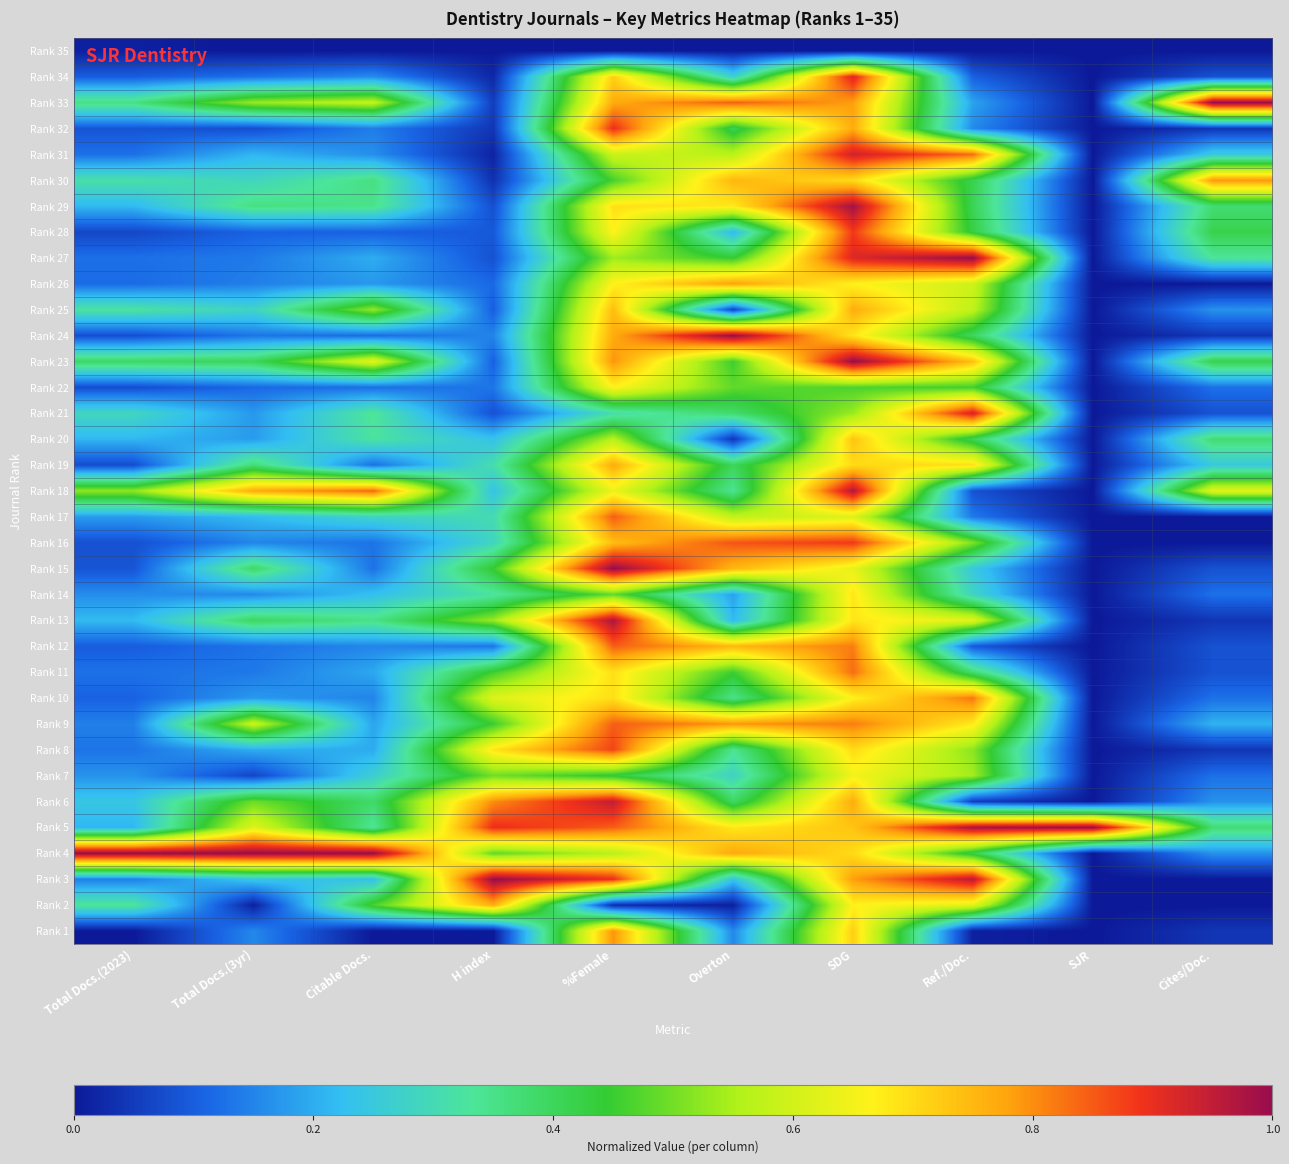

Reading right to left, list all the values displayed in this chart.

Rank 35: Cites/Doc.=0.0	SJR=0.0	Ref./Doc.=0.0	SDG=0.0	Overton=0.0	%Female=0.0	H index=0.0	Citable Docs.=0.0	Total Docs.(3yr)=0.0	Total Docs.(2023)=0.0
Rank 34: Cites/Doc.=0.1	SJR=0.0	Ref./Doc.=0.1	SDG=0.9	Overton=0.3	%Female=0.7	H index=0.0	Citable Docs.=0.2	Total Docs.(3yr)=0.1	Total Docs.(2023)=0.1
Rank 33: Cites/Doc.=1.0	SJR=0.0	Ref./Doc.=0.2	SDG=0.8	Overton=0.8	%Female=0.8	H index=0.1	Citable Docs.=0.6	Total Docs.(3yr)=0.5	Total Docs.(2023)=0.4
Rank 32: Cites/Doc.=0.0	SJR=0.0	Ref./Doc.=0.2	SDG=0.8	Overton=0.4	%Female=0.9	H index=0.0	Citable Docs.=0.1	Total Docs.(3yr)=0.1	Total Docs.(2023)=0.1
Rank 31: Cites/Doc.=0.2	SJR=0.0	Ref./Doc.=0.8	SDG=0.9	Overton=0.6	%Female=0.6	H index=0.0	Citable Docs.=0.2	Total Docs.(3yr)=0.2	Total Docs.(2023)=0.1
Rank 30: Cites/Doc.=0.8	SJR=0.0	Ref./Doc.=0.4	SDG=0.7	Overton=0.8	%Female=0.5	H index=0.0	Citable Docs.=0.4	Total Docs.(3yr)=0.3	Total Docs.(2023)=0.3
Rank 29: Cites/Doc.=0.4	SJR=0.0	Ref./Doc.=0.4	SDG=1.0	Overton=0.7	%Female=0.7	H index=0.1	Citable Docs.=0.3	Total Docs.(3yr)=0.4	Total Docs.(2023)=0.2
Rank 28: Cites/Doc.=0.4	SJR=0.0	Ref./Doc.=0.4	SDG=0.9	Overton=0.2	%Female=0.7	H index=0.1	Citable Docs.=0.1	Total Docs.(3yr)=0.1	Total Docs.(2023)=0.1
Rank 27: Cites/Doc.=0.3	SJR=0.0	Ref./Doc.=1.0	SDG=0.9	Overton=0.4	%Female=0.5	H index=0.1	Citable Docs.=0.2	Total Docs.(3yr)=0.1	Total Docs.(2023)=0.1
Rank 26: Cites/Doc.=0.0	SJR=0.0	Ref./Doc.=0.6	SDG=0.7	Overton=0.8	%Female=0.7	H index=0.1	Citable Docs.=0.2	Total Docs.(3yr)=0.1	Total Docs.(2023)=0.1
Rank 25: Cites/Doc.=0.2	SJR=0.0	Ref./Doc.=0.6	SDG=0.8	Overton=0.1	%Female=0.7	H index=0.1	Citable Docs.=0.5	Total Docs.(3yr)=0.3	Total Docs.(2023)=0.3
Rank 24: Cites/Doc.=0.0	SJR=0.0	Ref./Doc.=0.4	SDG=0.7	Overton=1.0	%Female=0.8	H index=0.2	Citable Docs.=0.1	Total Docs.(3yr)=0.1	Total Docs.(2023)=0.1
Rank 23: Cites/Doc.=0.4	SJR=0.0	Ref./Doc.=0.7	SDG=1.0	Overton=0.5	%Female=0.8	H index=0.1	Citable Docs.=0.6	Total Docs.(3yr)=0.4	Total Docs.(2023)=0.4
Rank 22: Cites/Doc.=0.1	SJR=0.0	Ref./Doc.=0.5	SDG=0.5	Overton=0.5	%Female=0.7	H index=0.1	Citable Docs.=0.1	Total Docs.(3yr)=0.1	Total Docs.(2023)=0.1
Rank 21: Cites/Doc.=0.1	SJR=0.0	Ref./Doc.=0.9	SDG=0.5	Overton=0.4	%Female=0.3	H index=0.1	Citable Docs.=0.3	Total Docs.(3yr)=0.2	Total Docs.(2023)=0.3
Rank 20: Cites/Doc.=0.4	SJR=0.0	Ref./Doc.=0.4	SDG=0.7	Overton=0.0	%Female=0.6	H index=0.2	Citable Docs.=0.3	Total Docs.(3yr)=0.2	Total Docs.(2023)=0.2
Rank 19: Cites/Doc.=0.2	SJR=0.0	Ref./Doc.=0.7	SDG=0.7	Overton=0.4	%Female=0.8	H index=0.3	Citable Docs.=0.1	Total Docs.(3yr)=0.4	Total Docs.(2023)=0.1
Rank 18: Cites/Doc.=0.6	SJR=0.0	Ref./Doc.=0.1	SDG=1.0	Overton=0.3	%Female=0.6	H index=0.2	Citable Docs.=0.8	Total Docs.(3yr)=0.8	Total Docs.(2023)=0.5
Rank 17: Cites/Doc.=0.0	SJR=0.0	Ref./Doc.=0.1	SDG=0.6	Overton=0.6	%Female=0.8	H index=0.3	Citable Docs.=0.3	Total Docs.(3yr)=0.2	Total Docs.(2023)=0.2
Rank 16: Cites/Doc.=0.0	SJR=0.0	Ref./Doc.=0.5	SDG=0.9	Overton=0.9	%Female=0.7	H index=0.3	Citable Docs.=0.1	Total Docs.(3yr)=0.2	Total Docs.(2023)=0.1
Rank 15: Cites/Doc.=0.1	SJR=0.0	Ref./Doc.=0.2	SDG=0.6	Overton=0.8	%Female=1.0	H index=0.4	Citable Docs.=0.1	Total Docs.(3yr)=0.4	Total Docs.(2023)=0.1
Rank 14: Cites/Doc.=0.1	SJR=0.0	Ref./Doc.=0.3	SDG=0.7	Overton=0.2	%Female=0.5	H index=0.3	Citable Docs.=0.2	Total Docs.(3yr)=0.2	Total Docs.(2023)=0.2
Rank 13: Cites/Doc.=0.0	SJR=0.0	Ref./Doc.=0.6	SDG=0.7	Overton=0.2	%Female=1.0	H index=0.5	Citable Docs.=0.4	Total Docs.(3yr)=0.4	Total Docs.(2023)=0.2
Rank 12: Cites/Doc.=0.1	SJR=0.0	Ref./Doc.=0.1	SDG=0.8	Overton=0.8	%Female=0.8	H index=0.1	Citable Docs.=0.2	Total Docs.(3yr)=0.1	Total Docs.(2023)=0.1
Rank 11: Cites/Doc.=0.1	SJR=0.0	Ref./Doc.=0.4	SDG=0.8	Overton=0.5	%Female=0.7	H index=0.5	Citable Docs.=0.2	Total Docs.(3yr)=0.1	Total Docs.(2023)=0.1
Rank 10: Cites/Doc.=0.1	SJR=0.0	Ref./Doc.=0.8	SDG=0.7	Overton=0.4	%Female=0.7	H index=0.6	Citable Docs.=0.2	Total Docs.(3yr)=0.2	Total Docs.(2023)=0.1
Rank 9: Cites/Doc.=0.2	SJR=0.0	Ref./Doc.=0.7	SDG=0.8	Overton=0.8	%Female=0.8	H index=0.5	Citable Docs.=0.2	Total Docs.(3yr)=0.6	Total Docs.(2023)=0.1
Rank 8: Cites/Doc.=0.0	SJR=0.0	Ref./Doc.=0.5	SDG=0.7	Overton=0.3	%Female=0.9	H index=0.7	Citable Docs.=0.2	Total Docs.(3yr)=0.2	Total Docs.(2023)=0.1
Rank 7: Cites/Doc.=0.1	SJR=0.0	Ref./Doc.=0.5	SDG=0.7	Overton=0.3	%Female=0.4	H index=0.5	Citable Docs.=0.3	Total Docs.(3yr)=0.1	Total Docs.(2023)=0.2
Rank 6: Cites/Doc.=0.2	SJR=0.0	Ref./Doc.=0.1	SDG=0.8	Overton=0.4	%Female=0.9	H index=0.8	Citable Docs.=0.4	Total Docs.(3yr)=0.5	Total Docs.(2023)=0.2
Rank 5: Cites/Doc.=0.4	SJR=1.0	Ref./Doc.=1.0	SDG=0.7	Overton=0.7	%Female=0.8	H index=0.9	Citable Docs.=0.3	Total Docs.(3yr)=0.6	Total Docs.(2023)=0.2
Rank 4: Cites/Doc.=0.2	SJR=0.0	Ref./Doc.=0.4	SDG=0.7	Overton=0.8	%Female=0.6	H index=0.5	Citable Docs.=1.0	Total Docs.(3yr)=1.0	Total Docs.(2023)=1.0
Rank 3: Cites/Doc.=0.0	SJR=0.0	Ref./Doc.=1.0	SDG=0.8	Overton=0.2	%Female=0.9	H index=1.0	Citable Docs.=0.2	Total Docs.(3yr)=0.2	Total Docs.(2023)=0.1
Rank 2: Cites/Doc.=0.0	SJR=0.0	Ref./Doc.=0.6	SDG=0.7	Overton=0.0	%Female=0.0	H index=0.8	Citable Docs.=0.5	Total Docs.(3yr)=0.0	Total Docs.(2023)=0.3
Rank 1: Cites/Doc.=0.0	SJR=0.0	Ref./Doc.=0.0	SDG=0.7	Overton=0.2	%Female=0.8	H index=0.0	Citable Docs.=0.0	Total Docs.(3yr)=0.2	Total Docs.(2023)=0.0